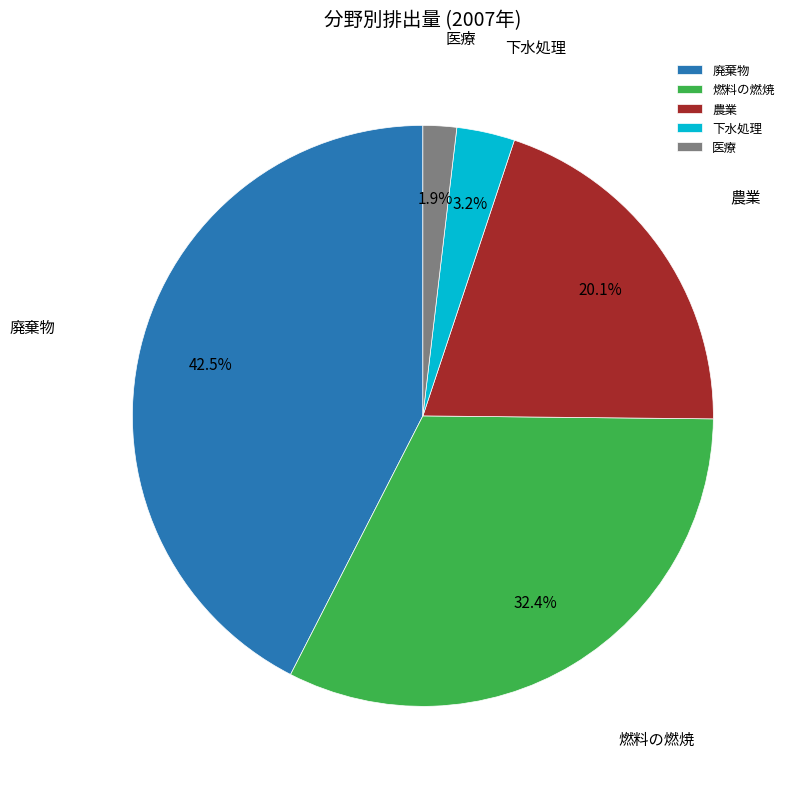

Which has a higher value, 医療 or 燃料の燃焼?

燃料の燃焼